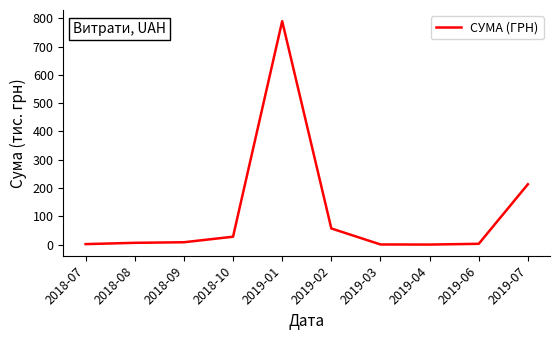

Where is the data nearest to the value 395?

2019-07